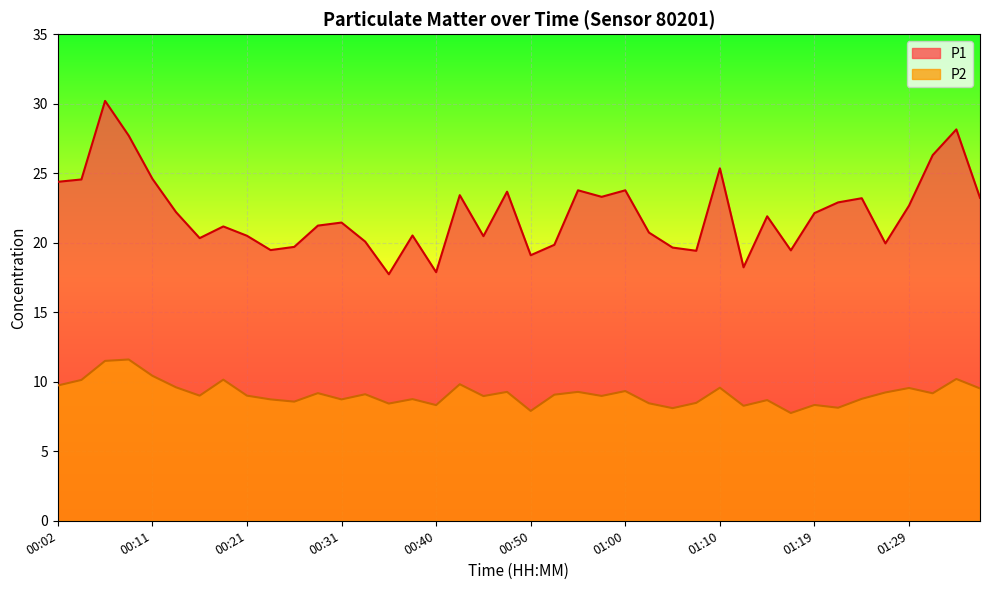

What is the difference between the maximum and minimum values in the P2 series?

3.8